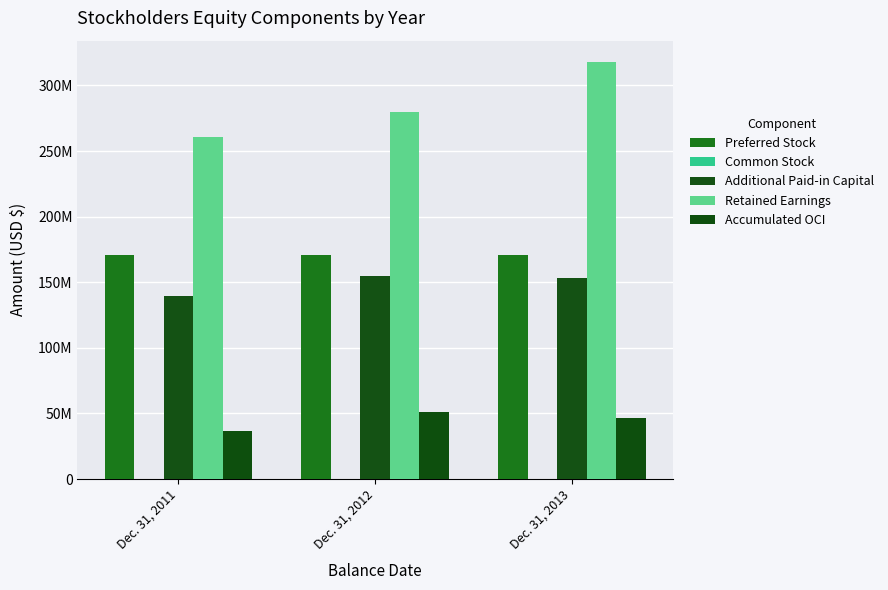

Does the chart contain stacked bars?

No